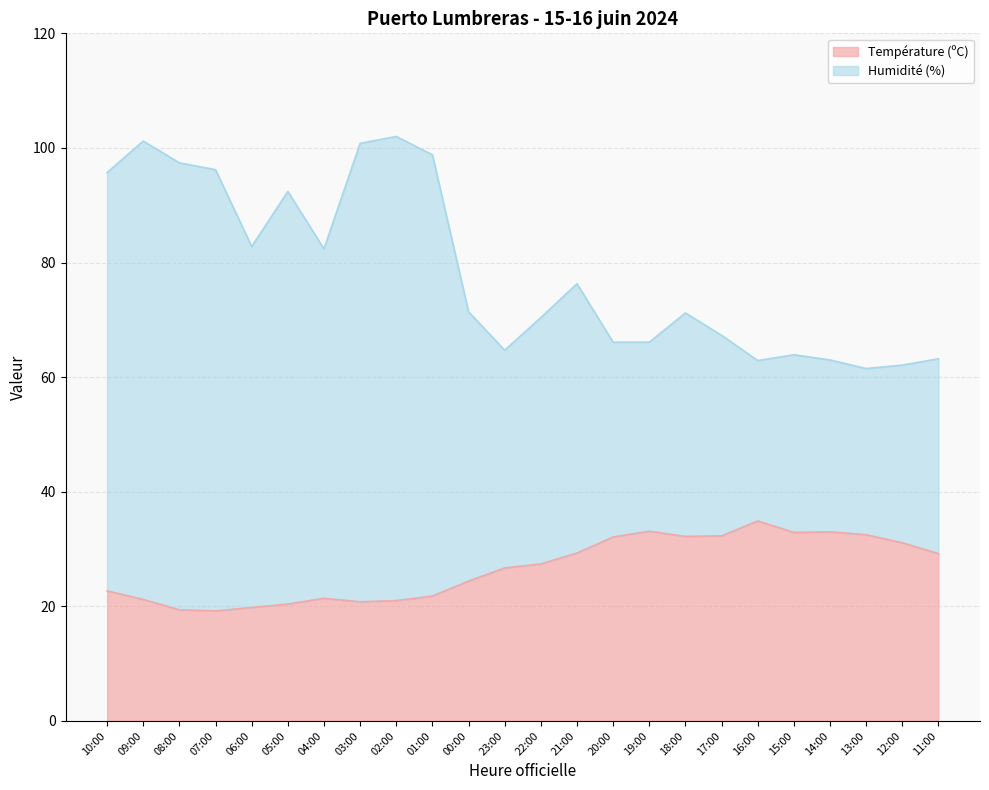

True or false: Température (ºC) has a value of 6.9 at 10:00.

False